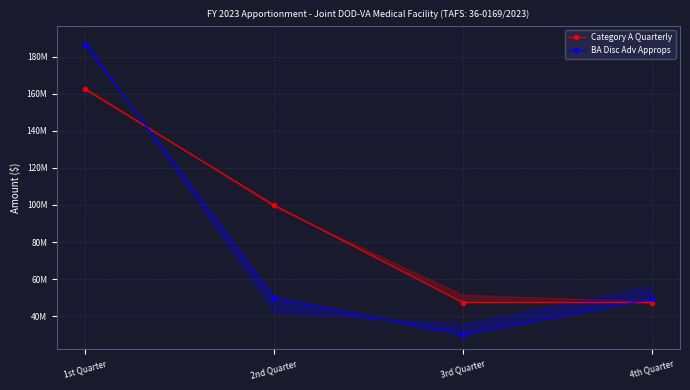

What is the maximum value shown in the chart?

186569460